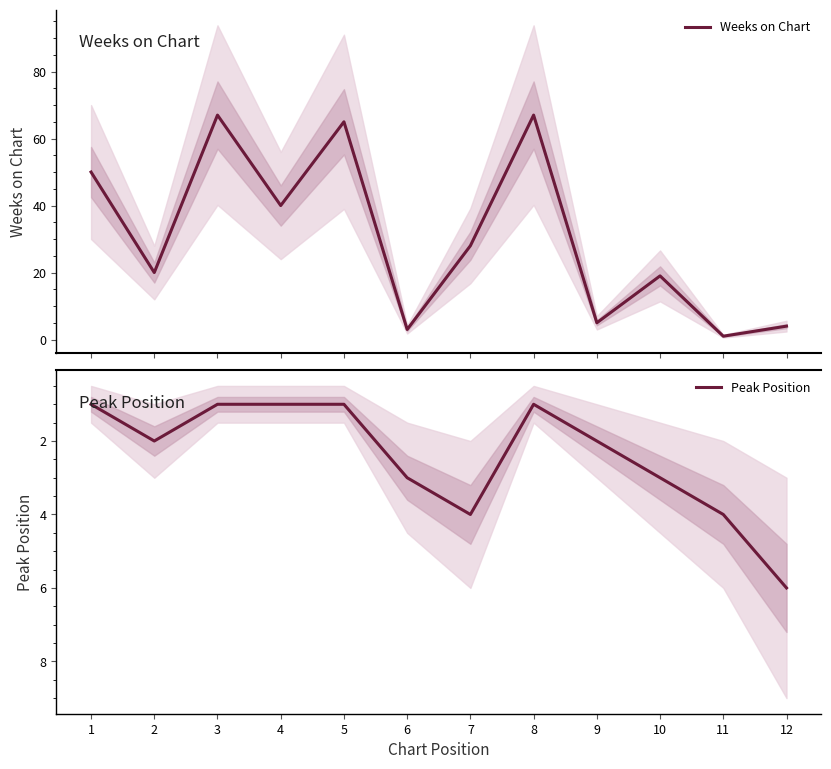

The value of Peak Position at 3 is 2. True or false?

False